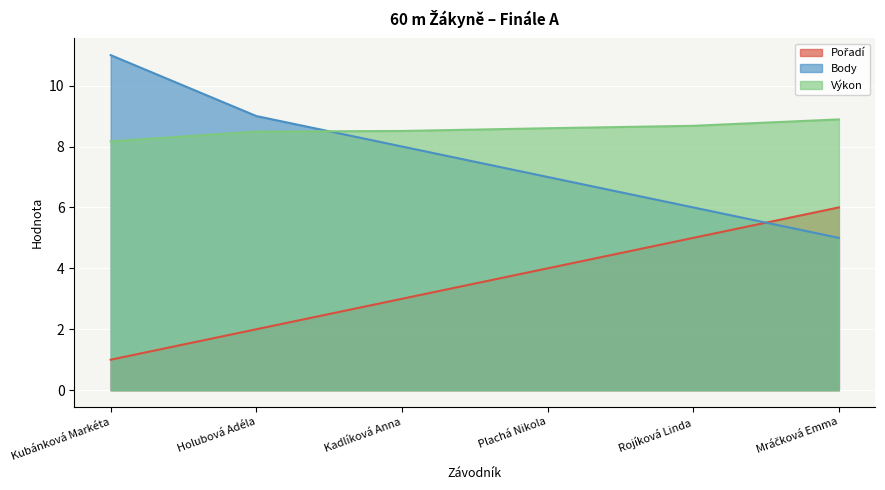

The value of Pořadí at Plachá Nikola is 5.7. True or false?

False